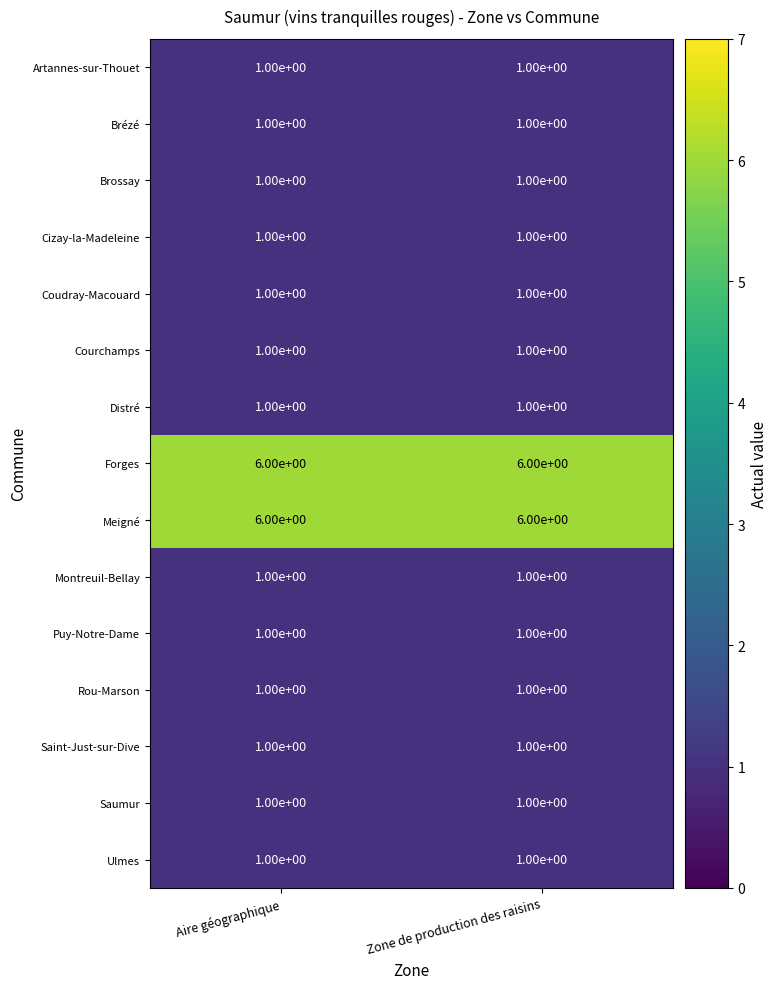

What is the total value across all series at Zone de production des raisins?

25